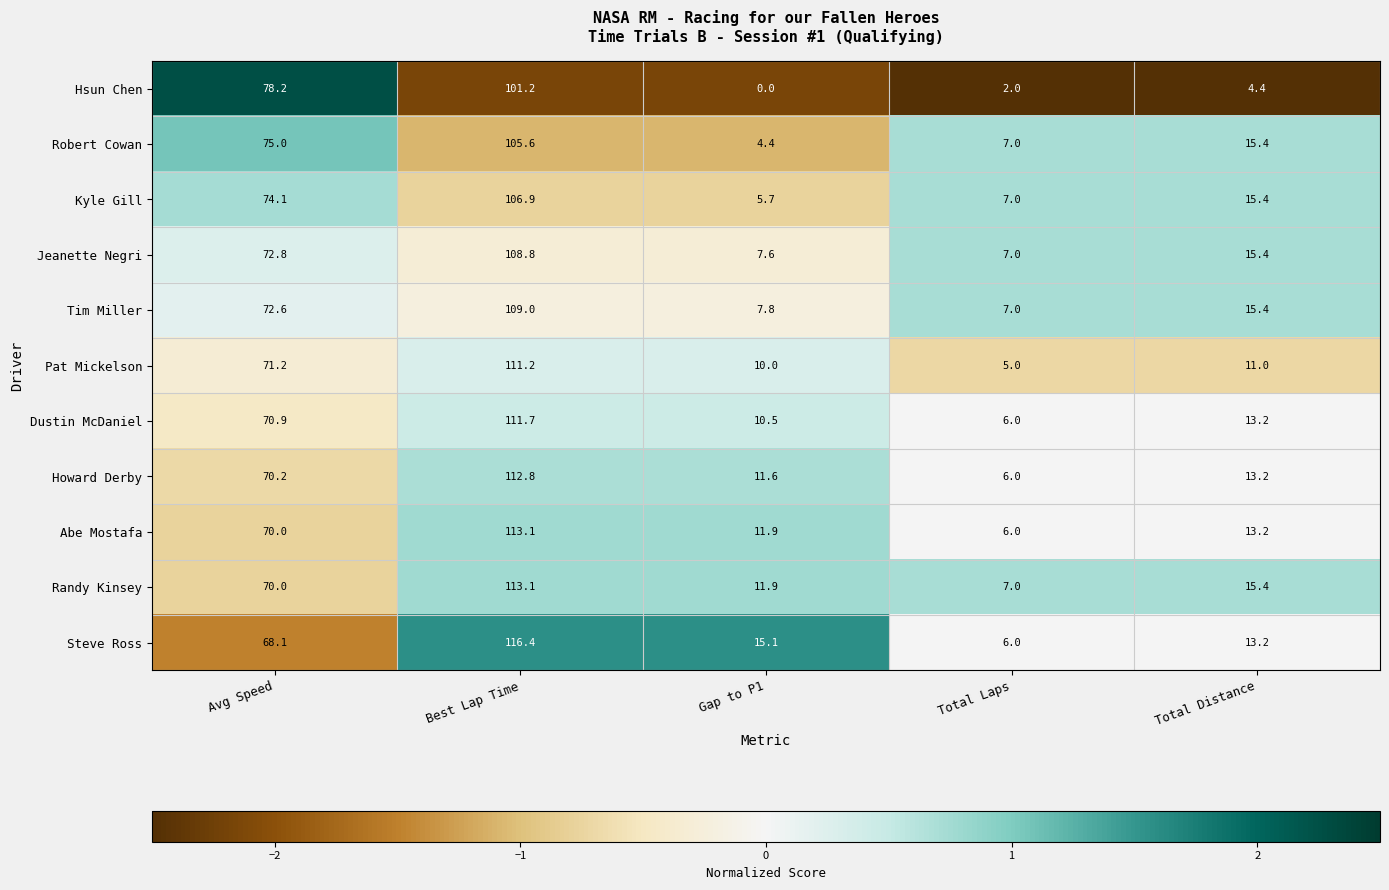

How many categories are shown in the chart?

5